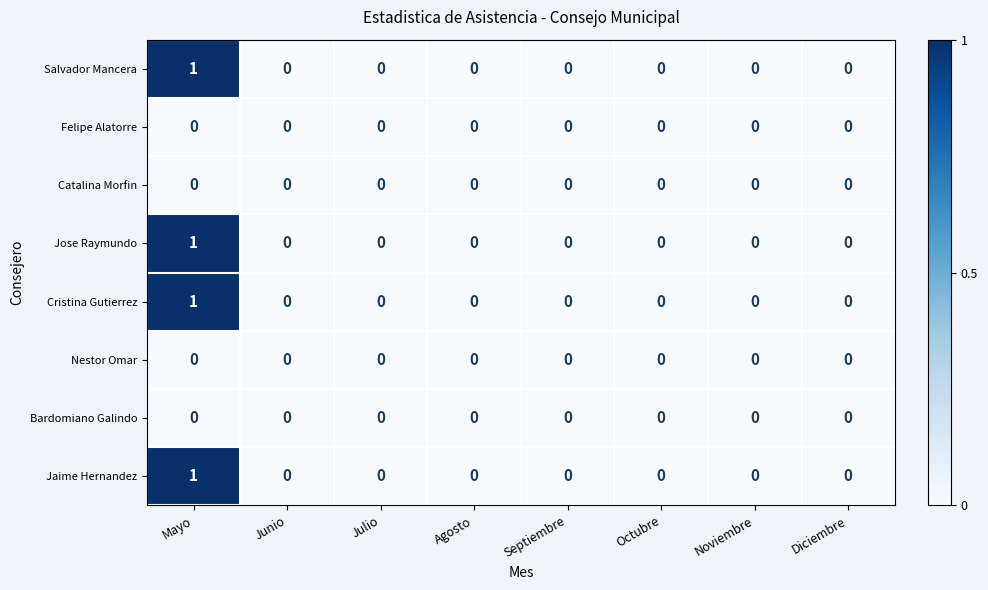

How many categories are shown in the chart?

8